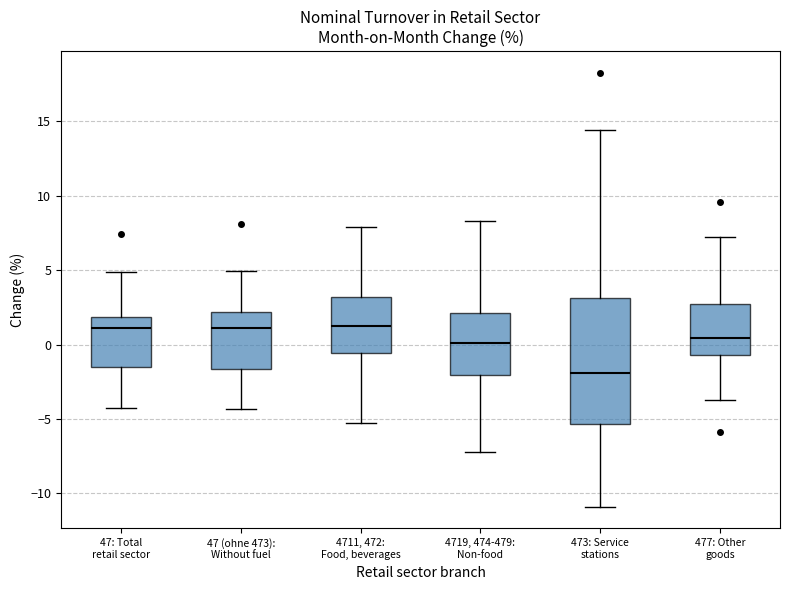

Which box is the tallest, from its lower edge to its upper edge?

473: Service stations